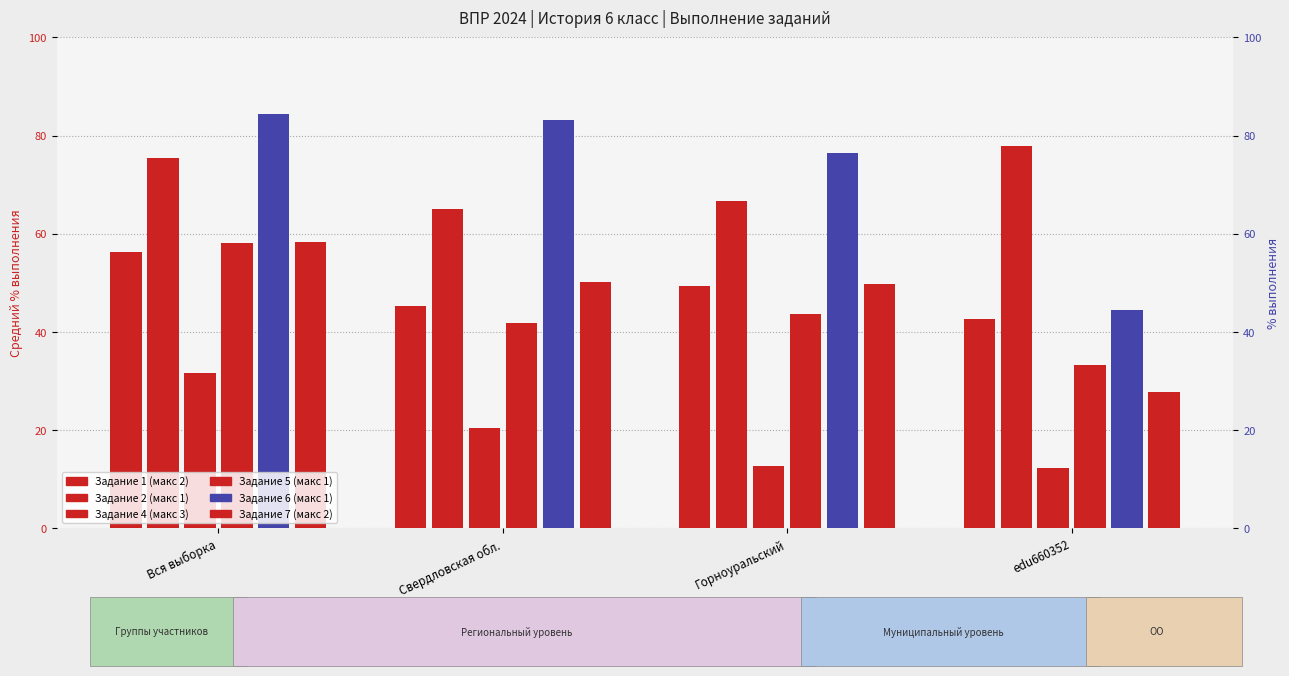

How many values in the Задание 7 (макс 2) series exceed 50?

2